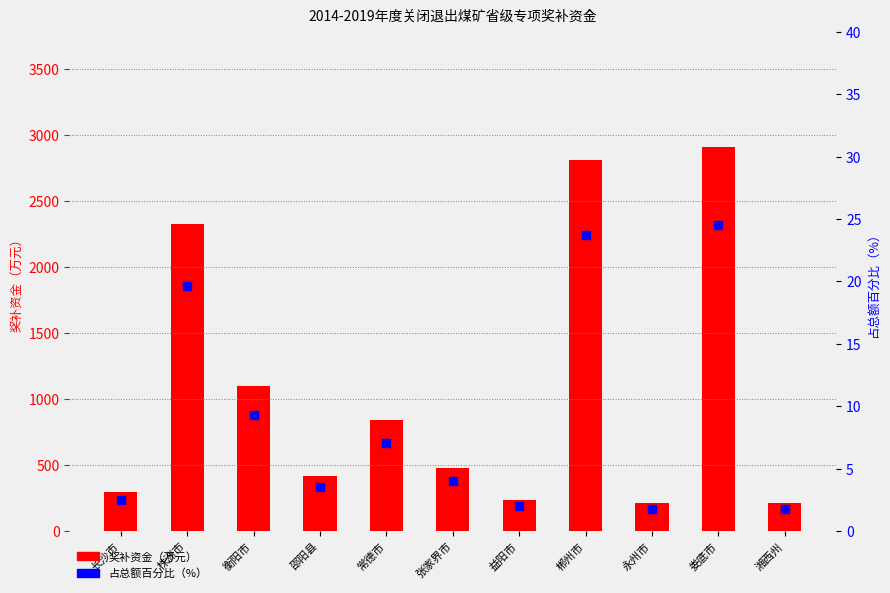

What are all the series names shown in the legend?

奖补资金（万元）, 占总额百分比（%）